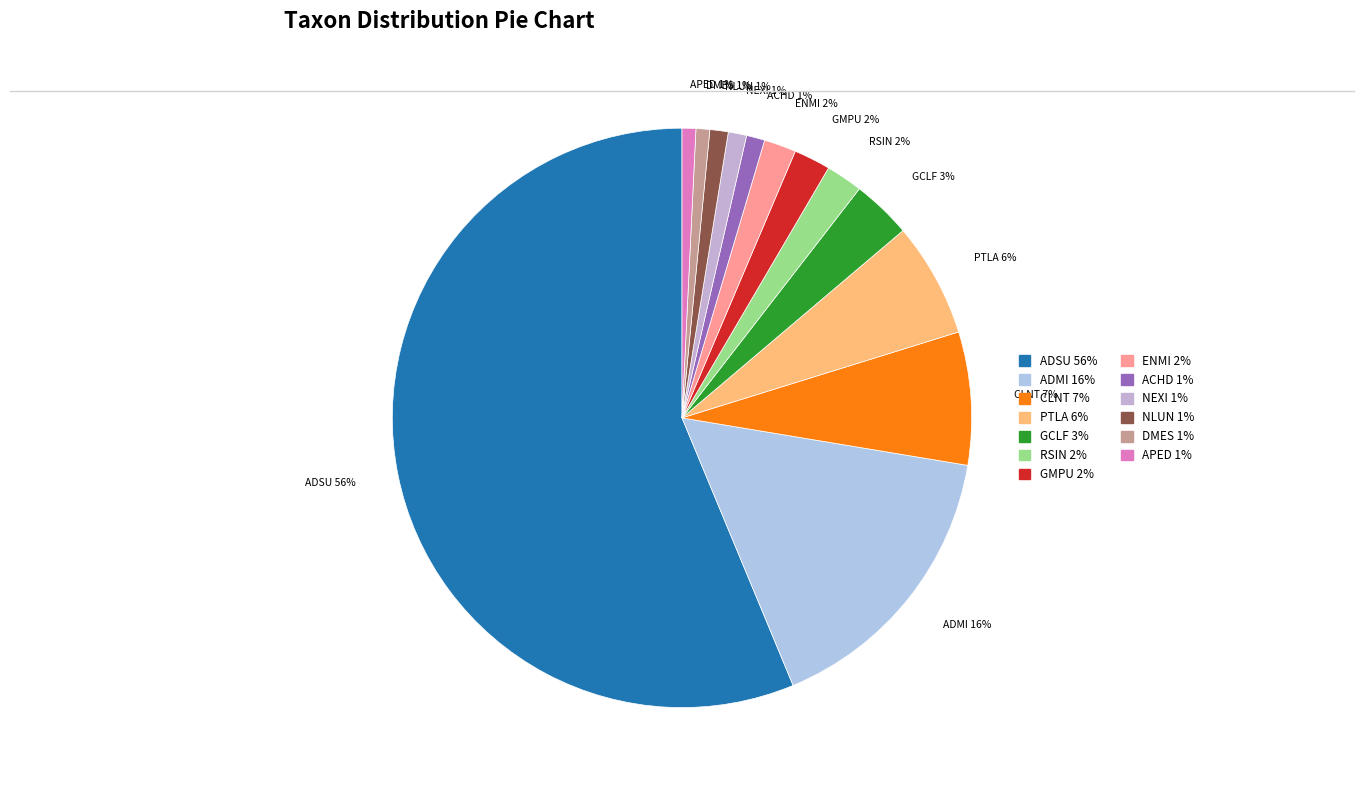

To the nearest percent, what percentage of the pie is ADMI?

16%